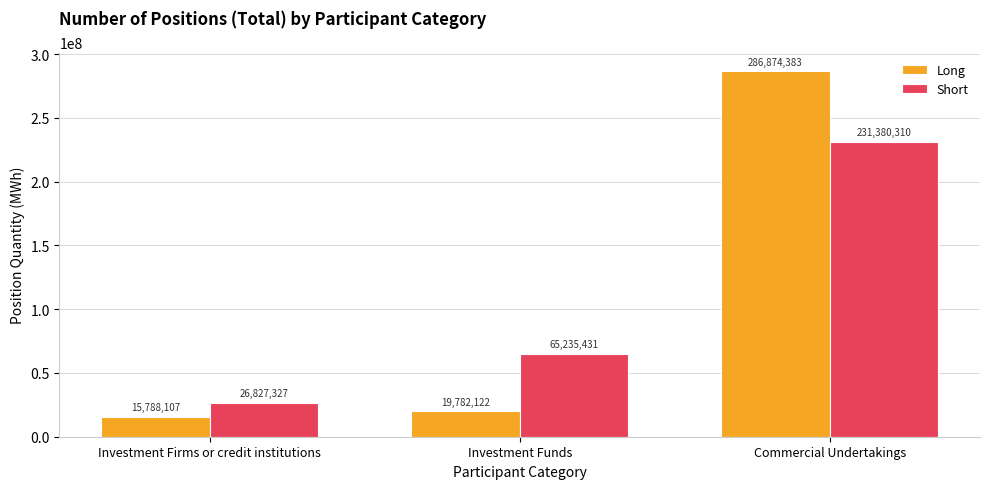

At Commercial Undertakings, list the series in order from largest to smallest.

Long, Short